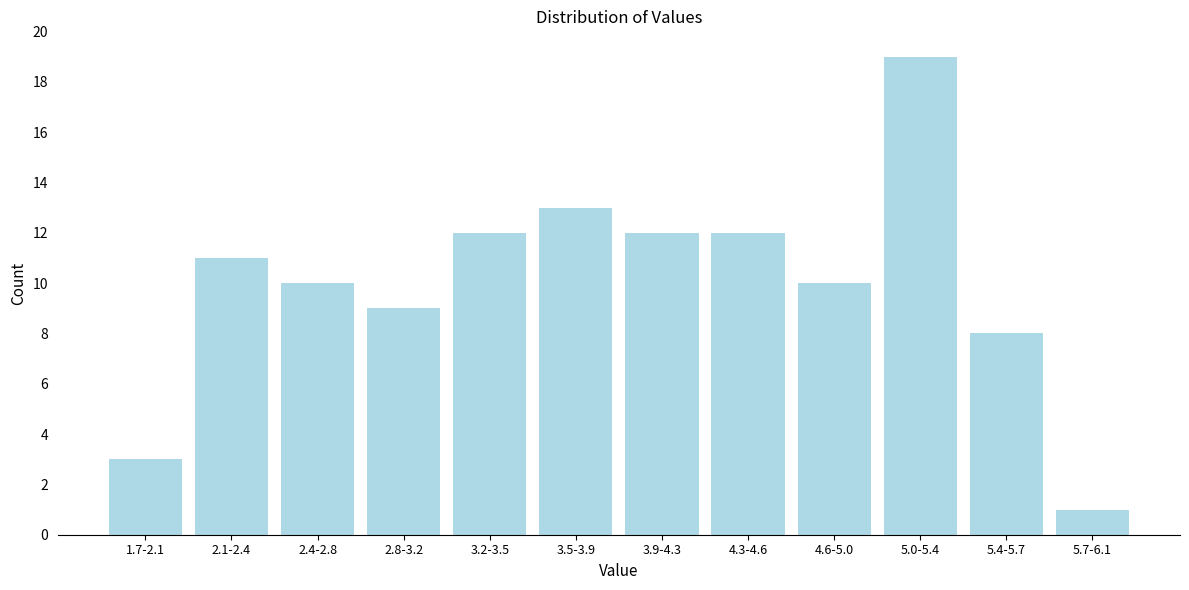

Reading left to right, extract all data points from this chart.

3	11	10	9	12	13	12	12	10	19	8	1